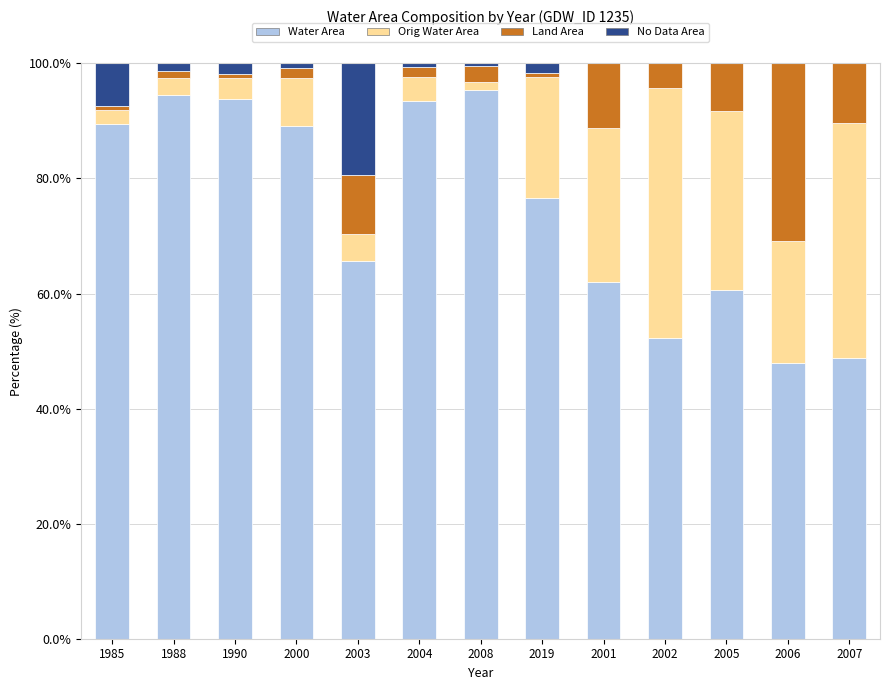

What is the maximum value for Water Area?

95.4